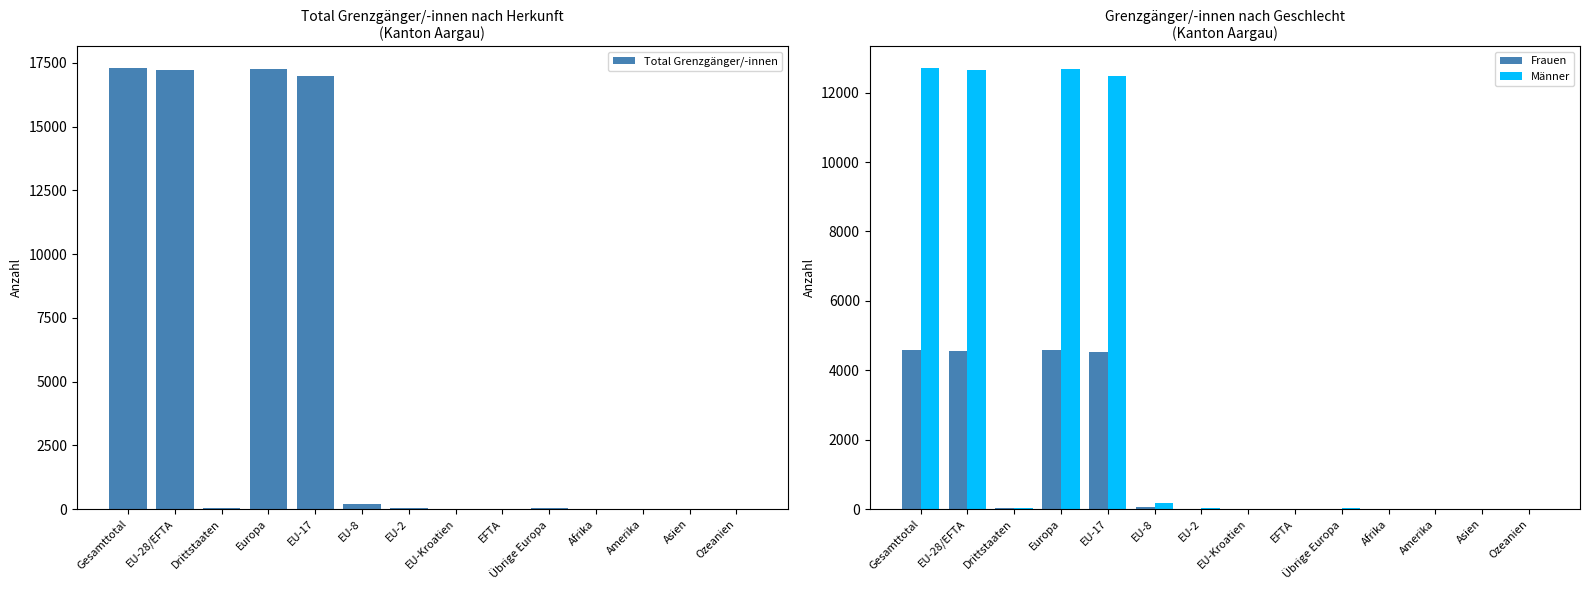

Are the bars horizontal?

No